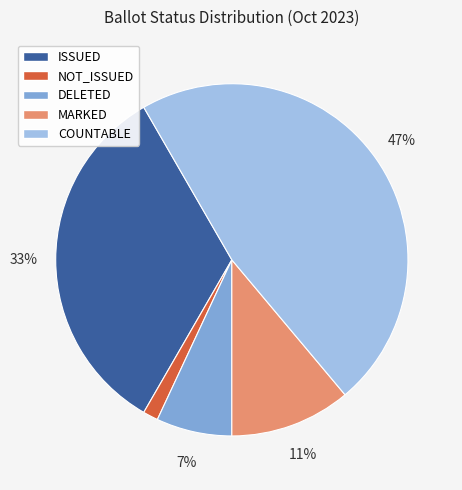

Does MARKED represent more than half of the total?

No